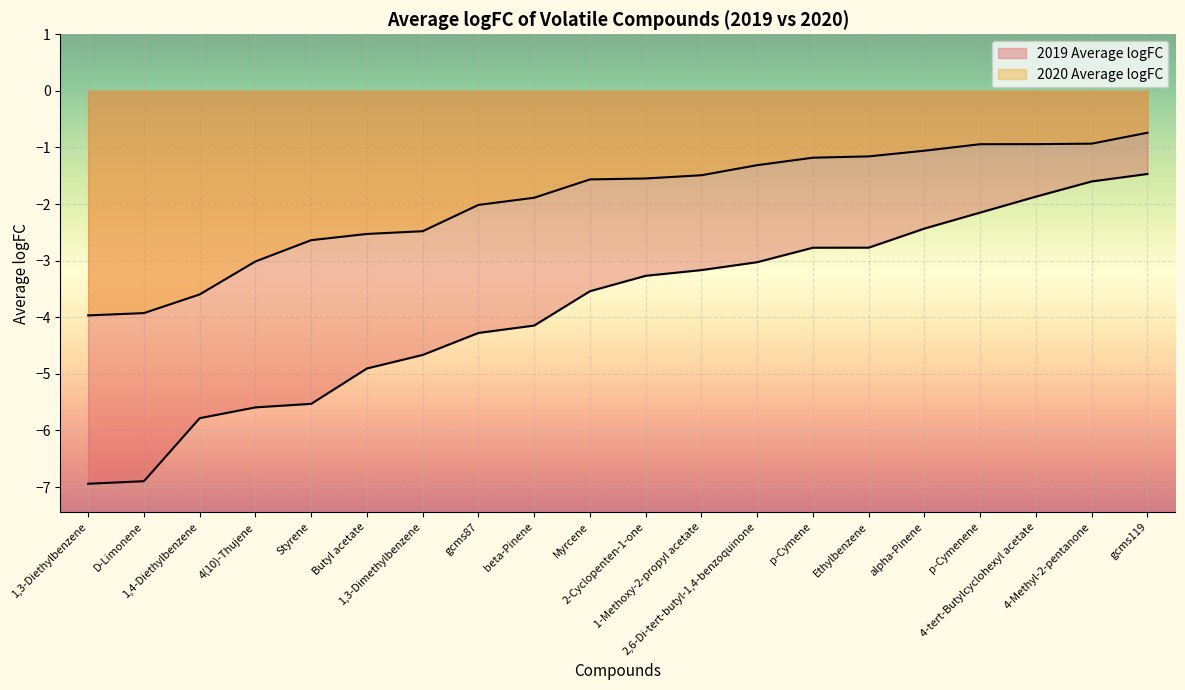

The 2019 Average logFC series shows -4.9 at Butyl acetate. True or false?

True